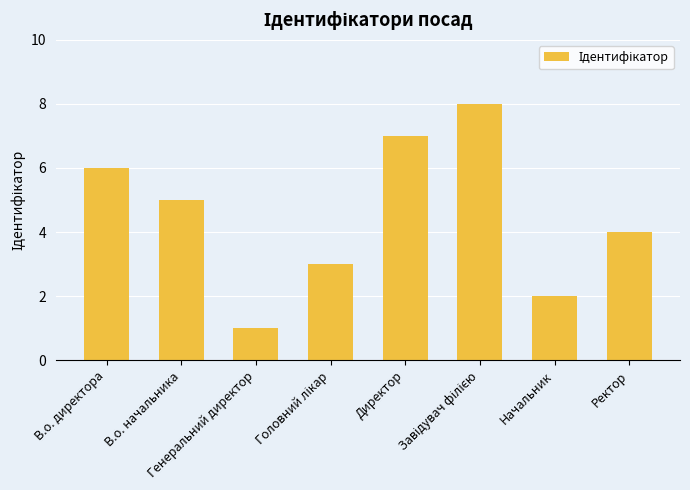

What is the difference between the maximum and second lowest values?

6